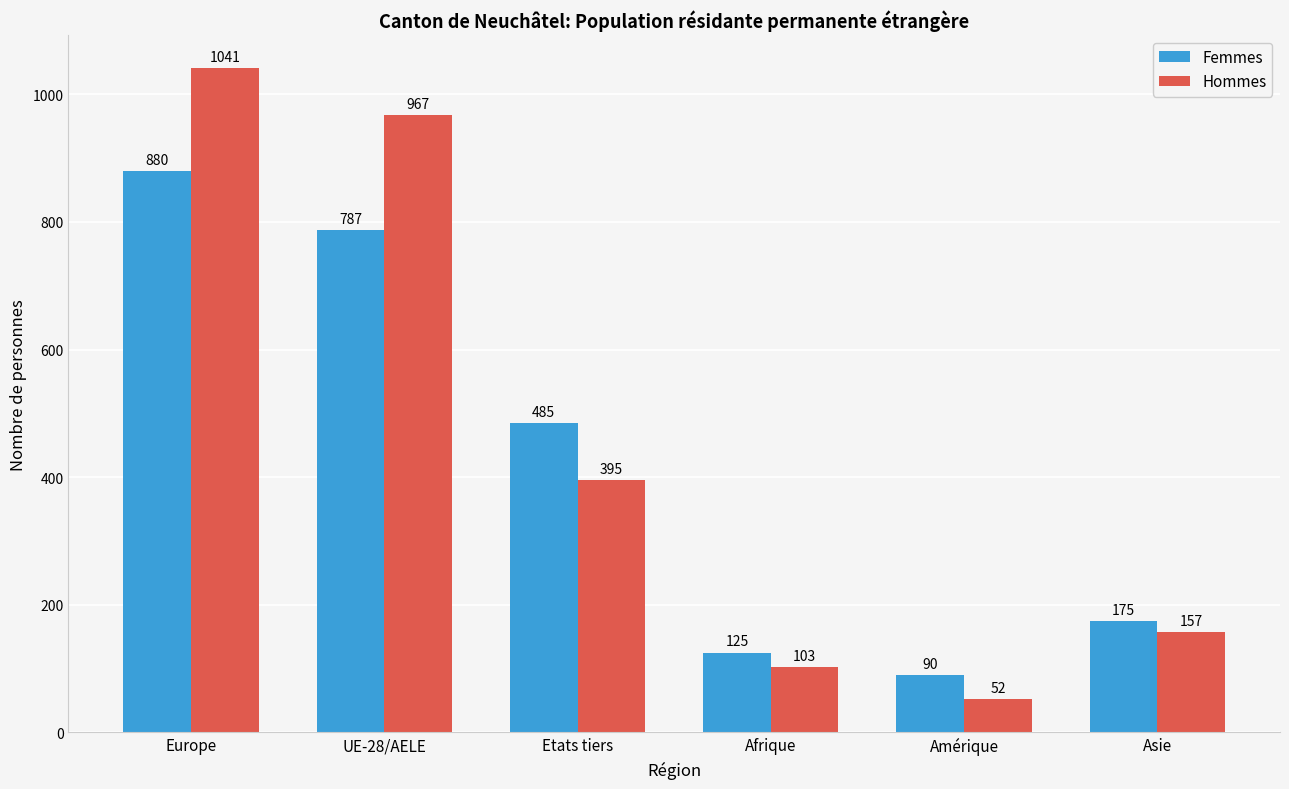

How many bars are there in total?

12